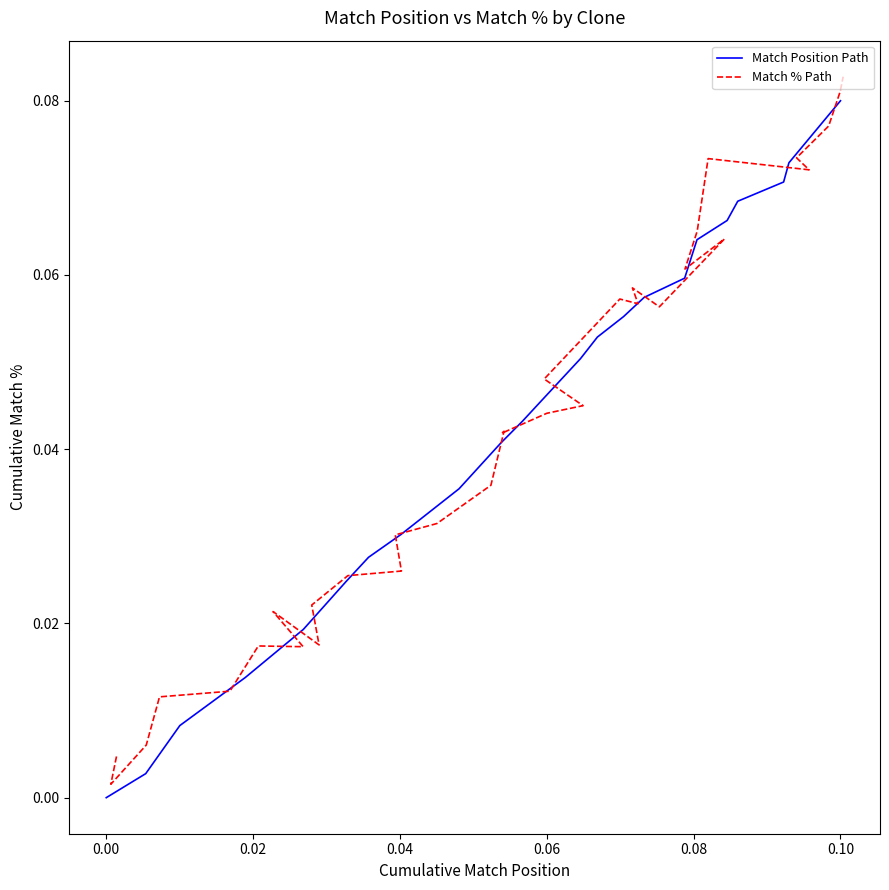

True or false: Match % Path and Match Position Path cross at least once.

True